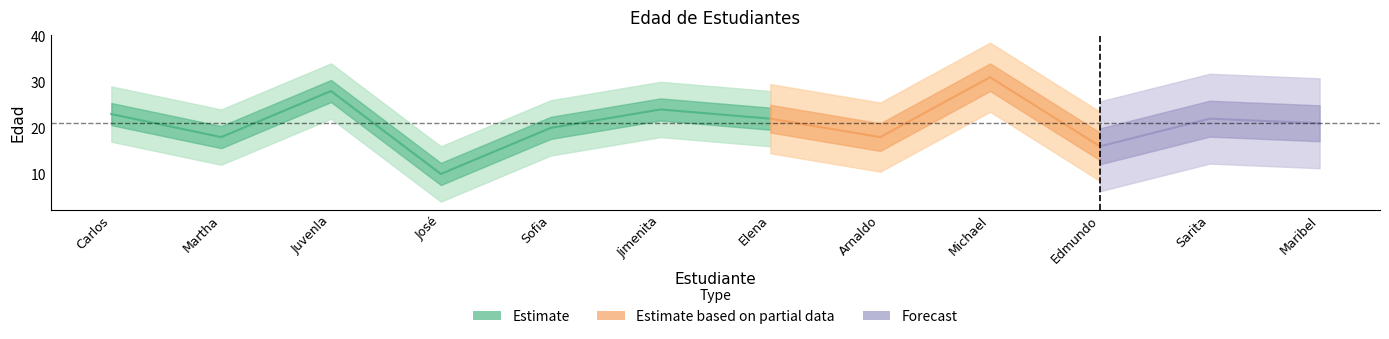

What is the difference between the second highest and minimum values?

18